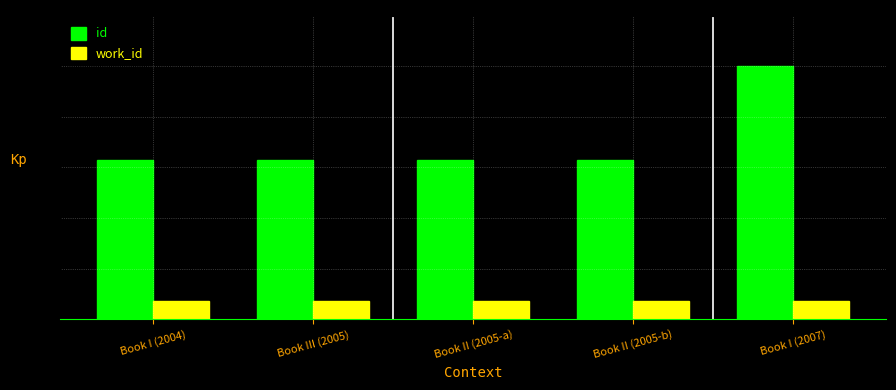

Which series has the largest range (max minus min)?

id